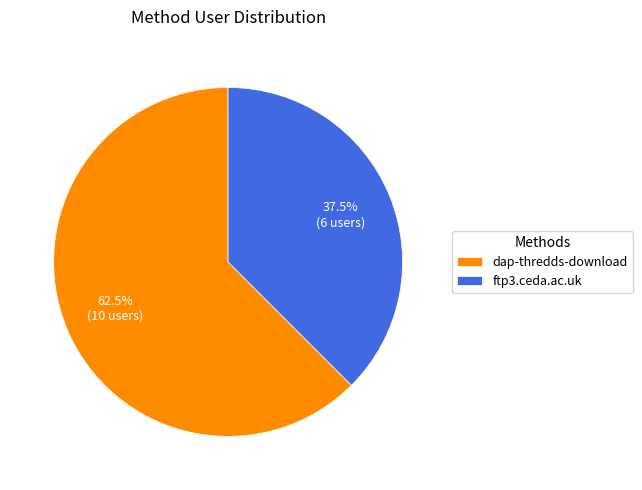

Which category has the smallest portion of the pie?

ftp3.ceda.ac.uk